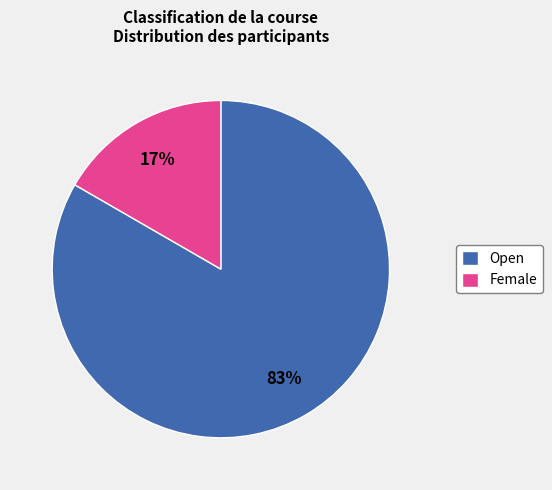

Is there a majority slice in this chart?

Yes